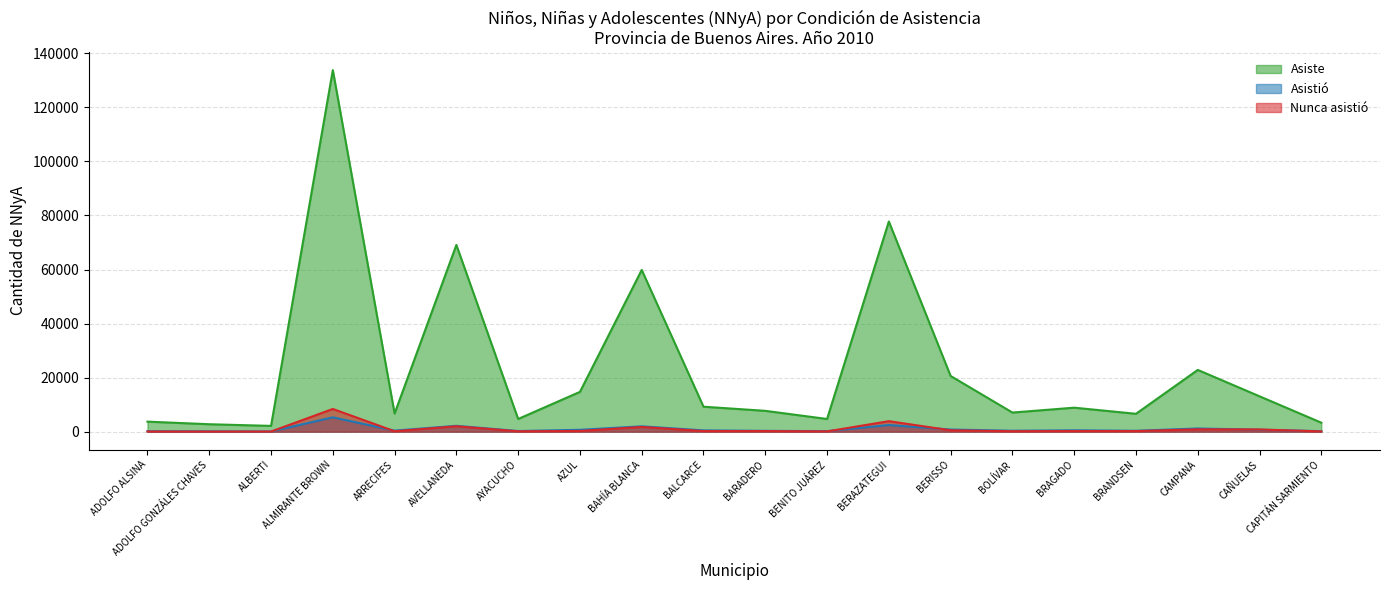

What is the sum of the Asiste values at ALBERTI and BRANDSEN?

8752